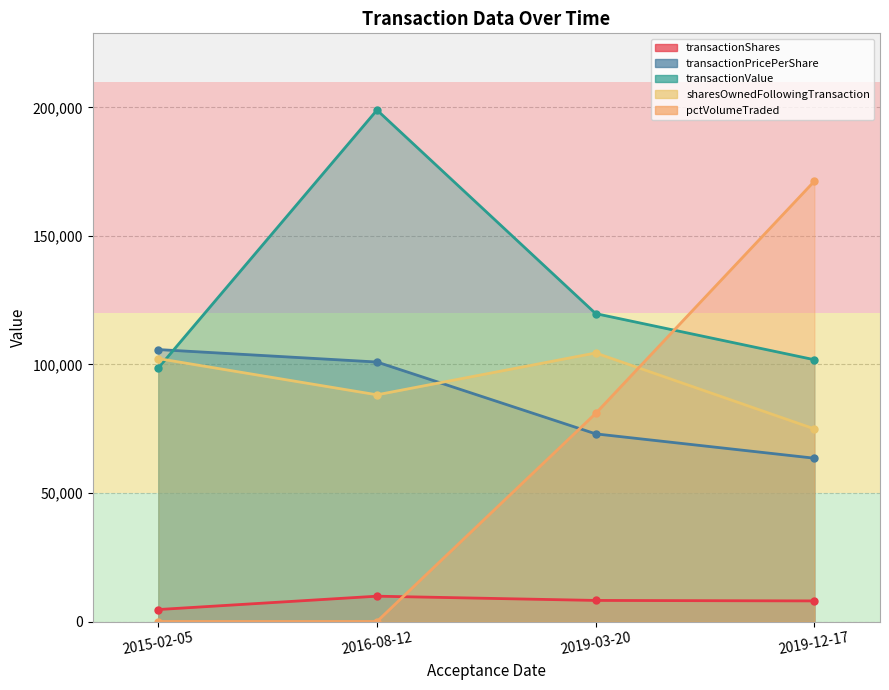

Reading right to left, what are all the values shown in this chart?

transactionShares: 2019-12-17=8015.0	2019-03-20=8204.0	2016-08-12=9855.0	2015-02-05=4660.0
transactionPricePerShare: 2019-12-17=63530.0	2019-03-20=73000.5	2016-08-12=100950.0	2015-02-05=105800.0
transactionValue: 2019-12-17=101839.0	2019-03-20=119779.0	2016-08-12=198972.0	2015-02-05=98606.0
sharesOwnedFollowingTransaction: 2019-12-17=74921.0	2019-03-20=104475.0	2016-08-12=88195.0	2015-02-05=102294.0
pctVolumeTraded: 2019-12-17=171310.0	2019-03-20=80950.0	2016-08-12=0.0	2015-02-05=0.0